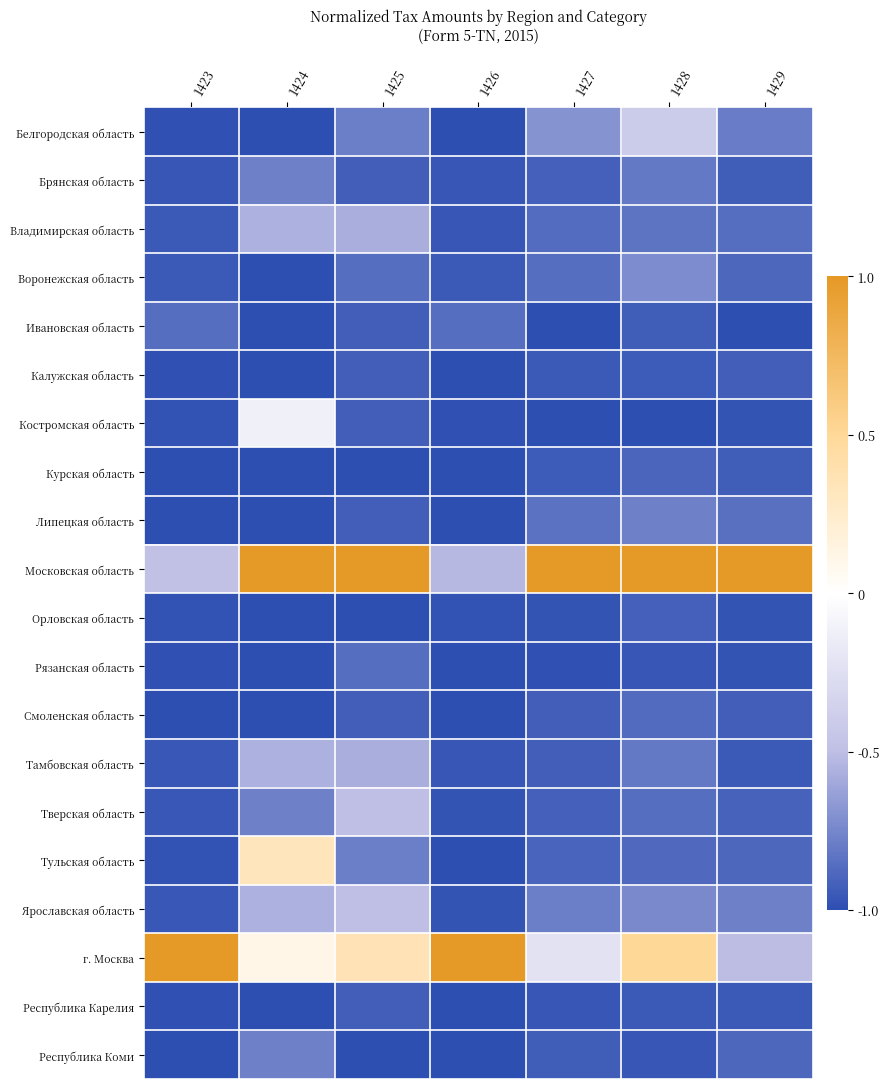

Which series has the largest range (max minus min)?

Московская область